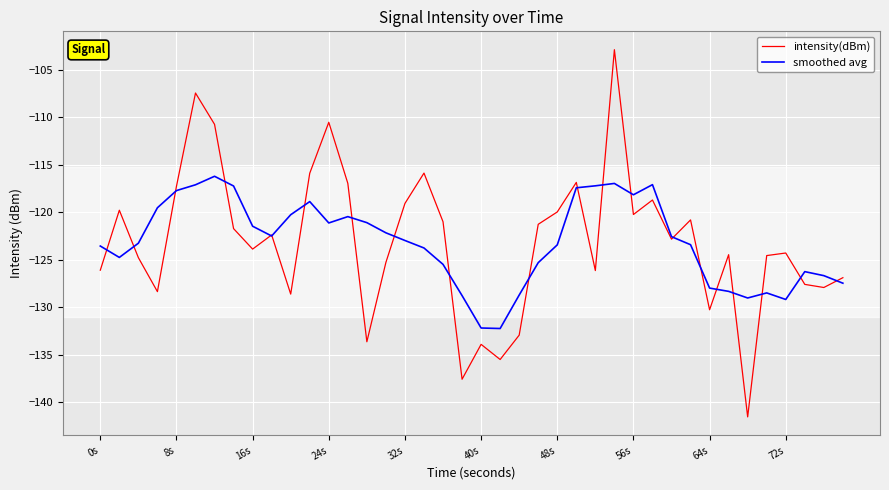

Which series has the widest spread of values?

intensity(dBm)